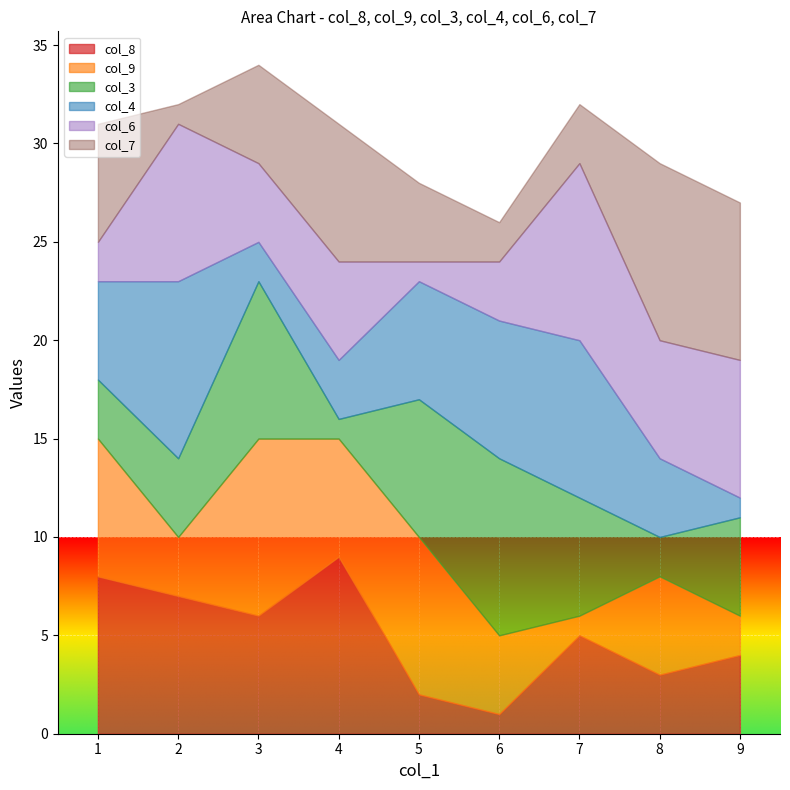

How many series are shown in this chart?

6